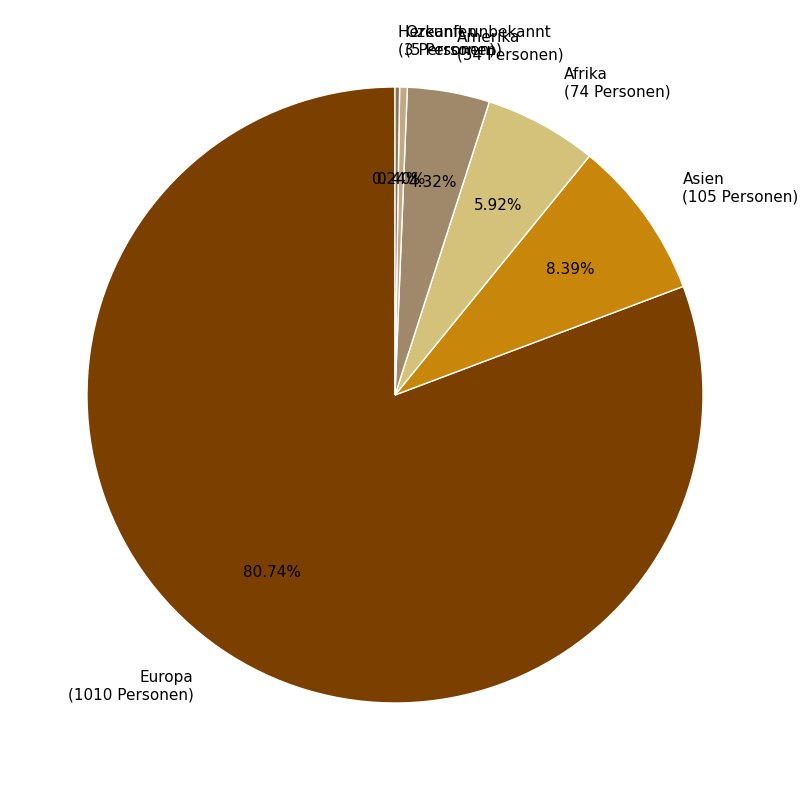

True or false: Asien accounts for 8% of the total.

True